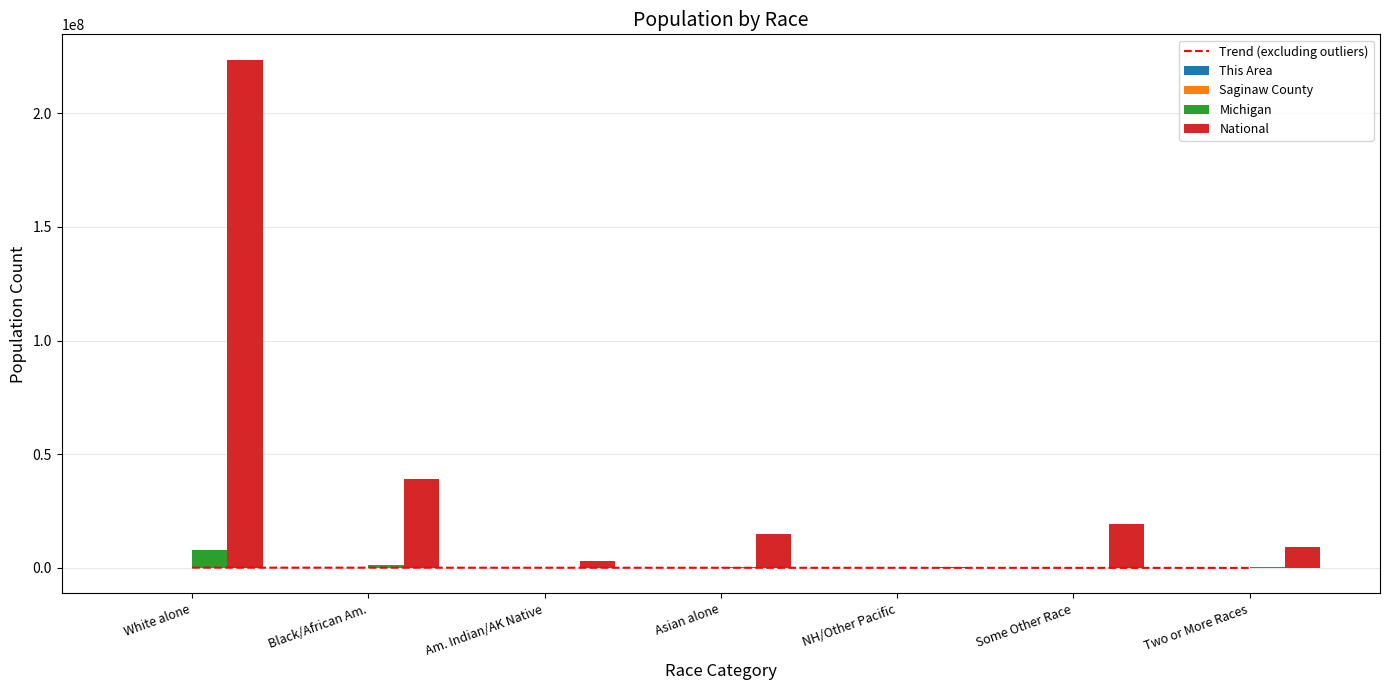

Read the This Area value at White alone.

5094.0